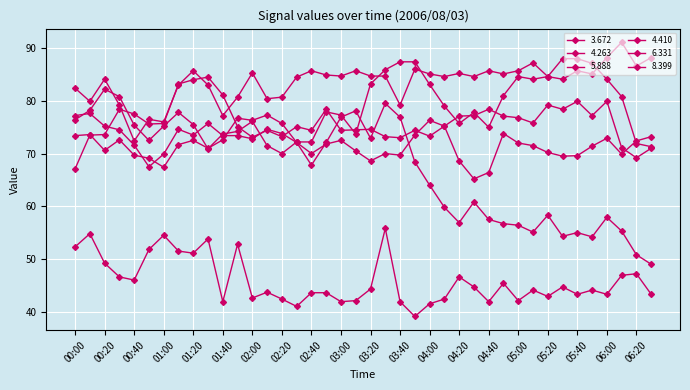

Which label corresponds to the smallest value in the chart?

03:50